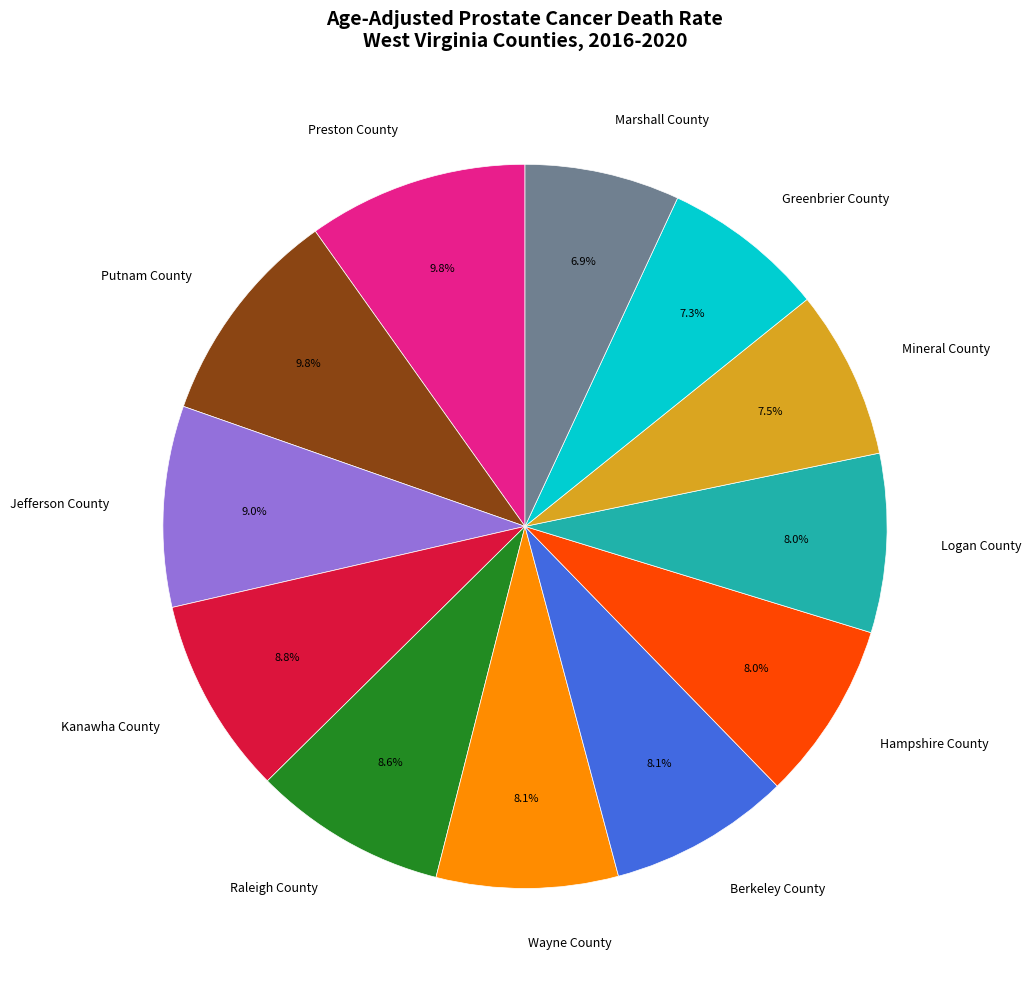

How much of the chart is everything except Logan County?

92.0%